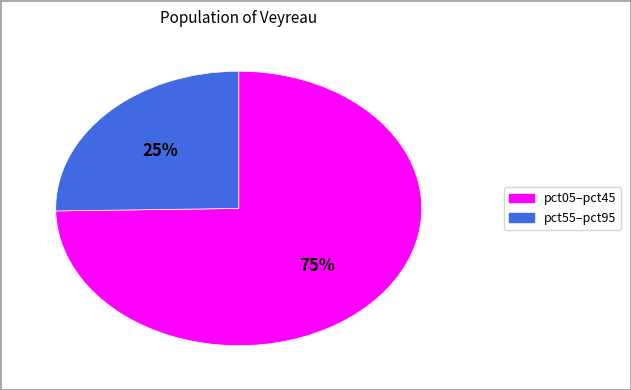

To the nearest percent, what is the average slice percentage?

50%